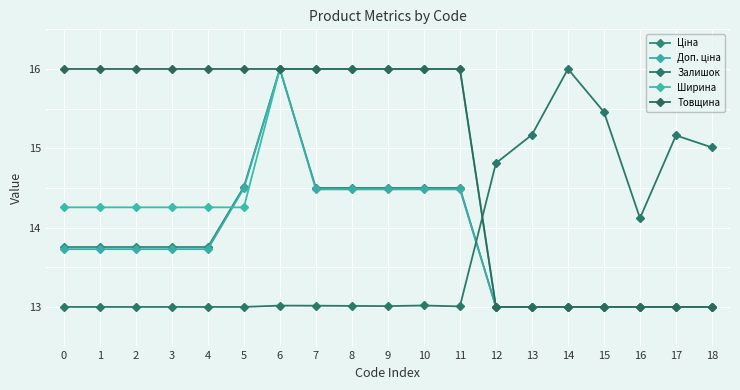

Which label corresponds to the smallest value in the chart?

12